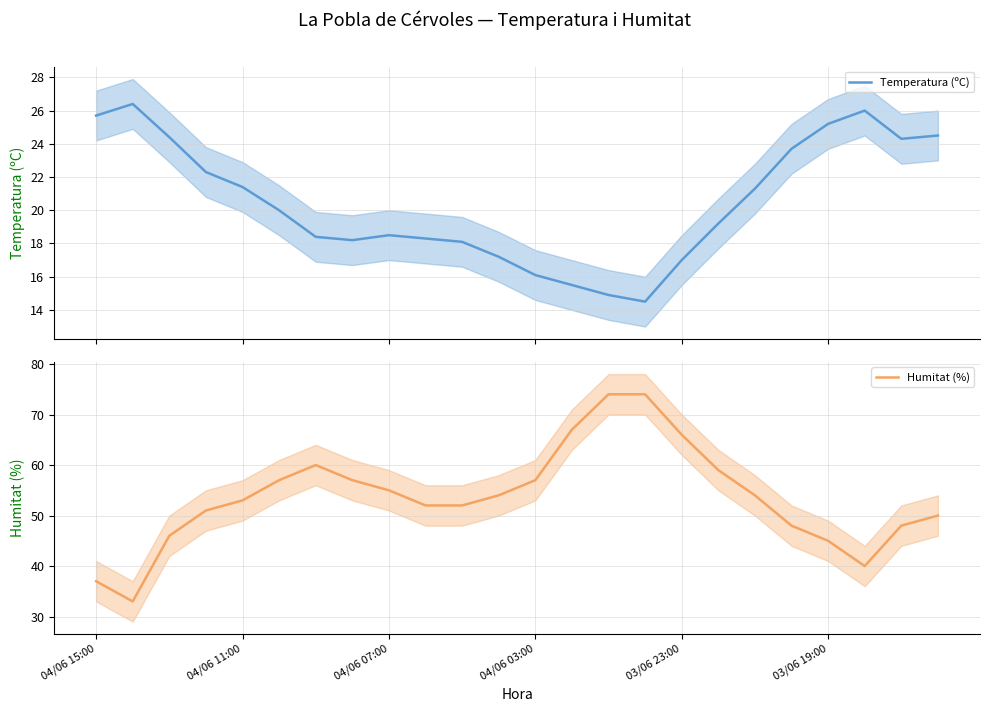

What position from the right is 11?

13